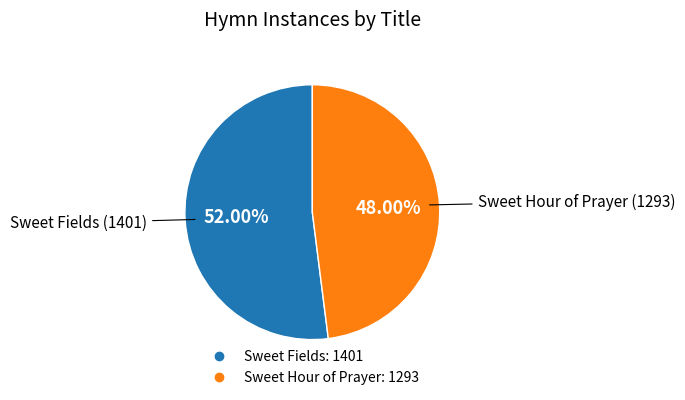

Which slice is the smallest?

Sweet Hour of Prayer